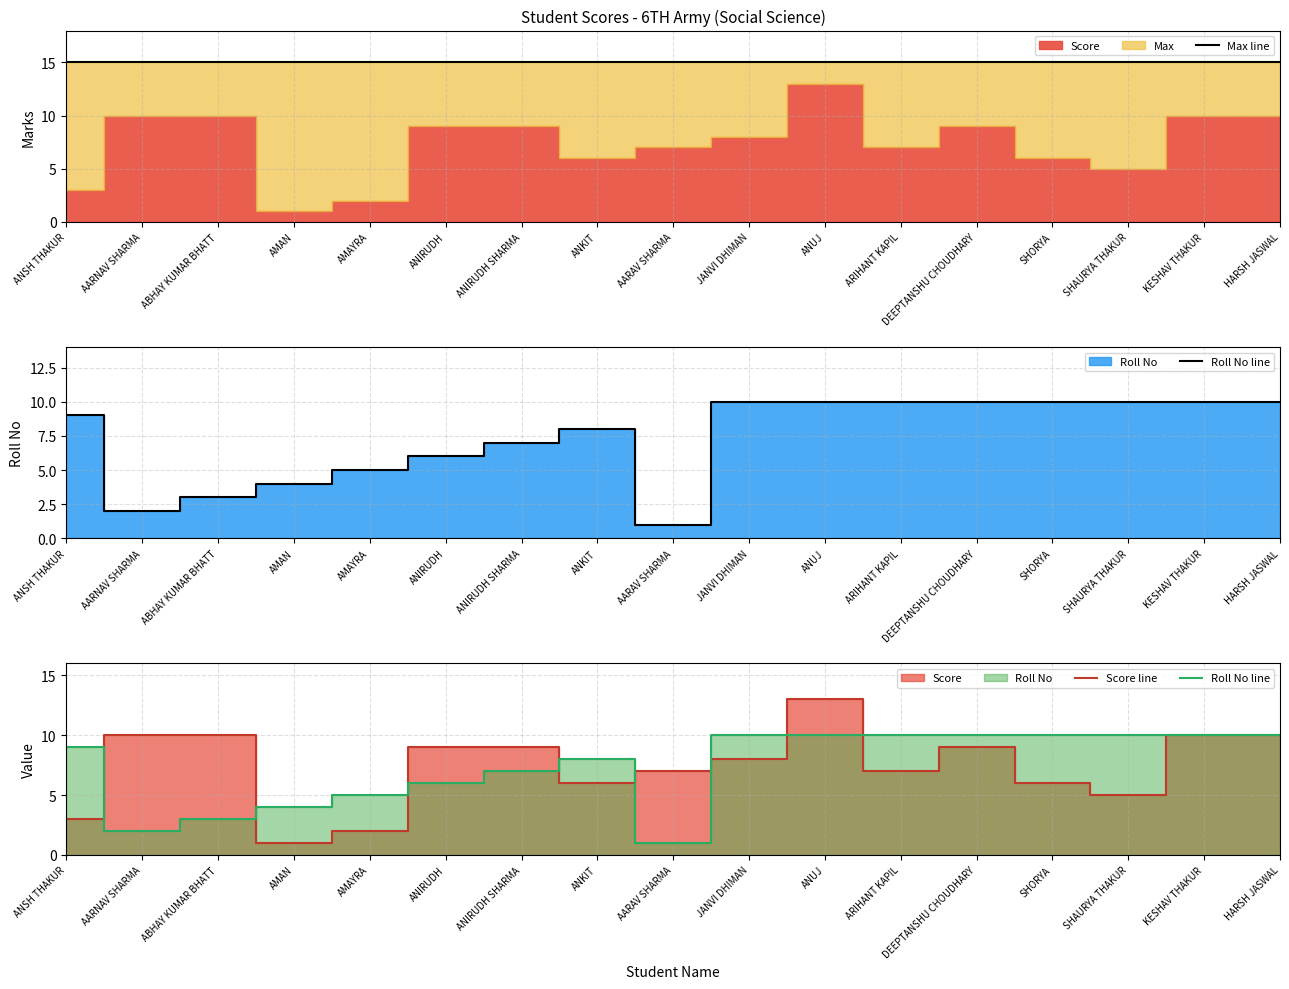

What position from the right is ANUJ?

7